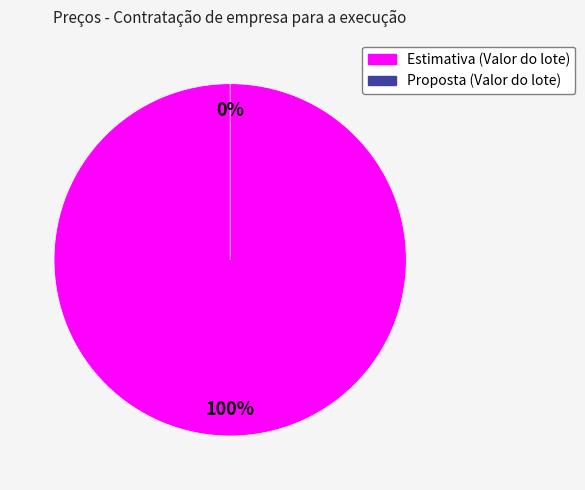

Is it true that Estimativa (Valor do lote) is 99% of the pie?

False